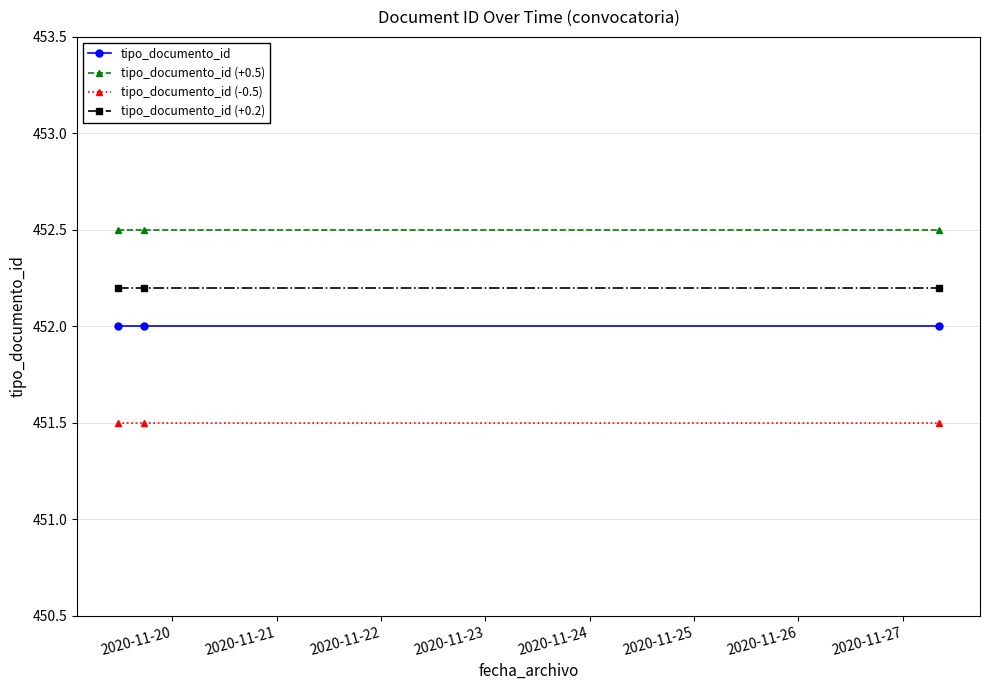

At how many categories does at least one series exceed 451?

3